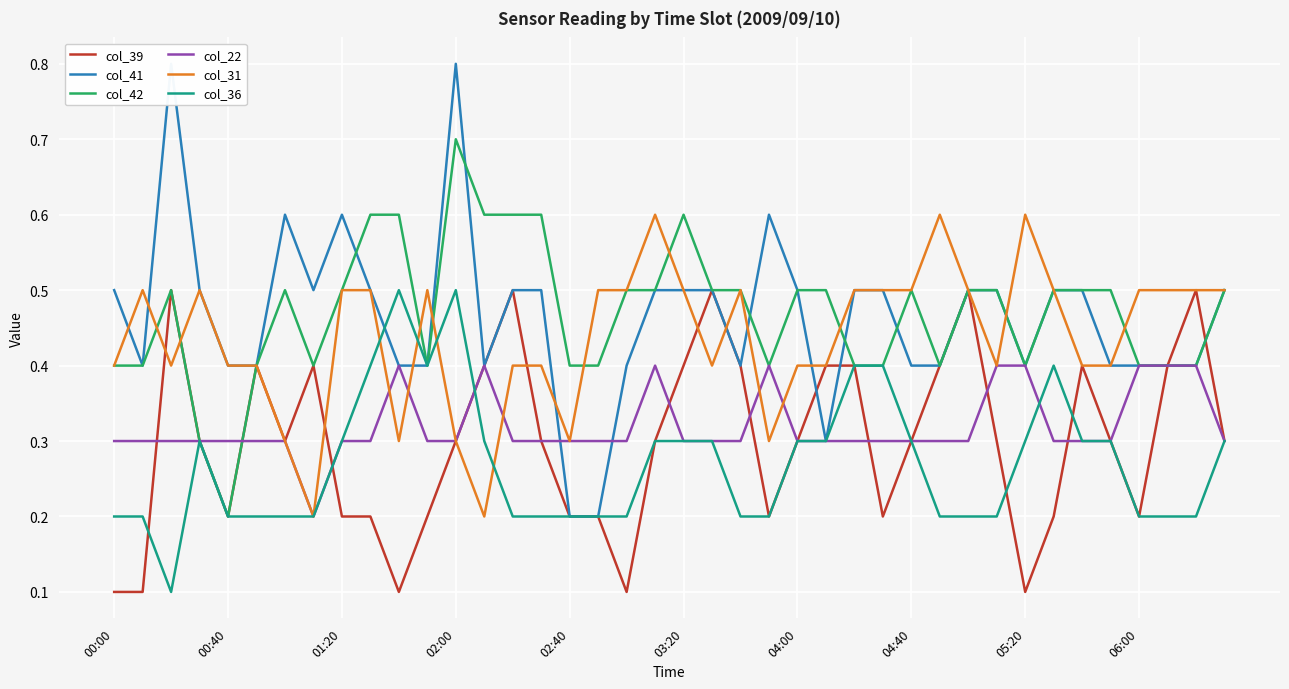

Which series ends up on top after the final intersection of col_22 and col_39?

col_39